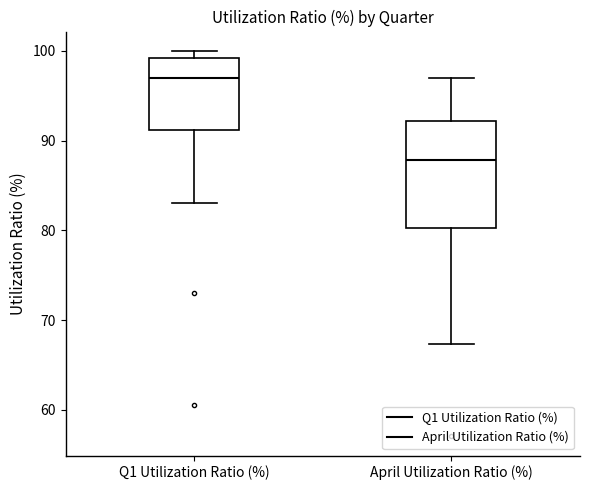

Which box's median line is the highest?

Q1 Utilization Ratio (%)